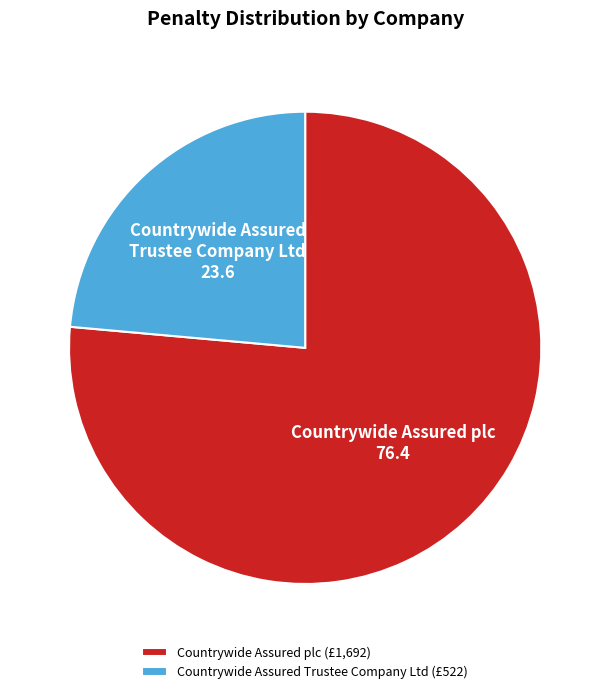

Rank the categories by value from lowest to highest.

Countrywide Assured Trustee Company Ltd, Countrywide Assured plc